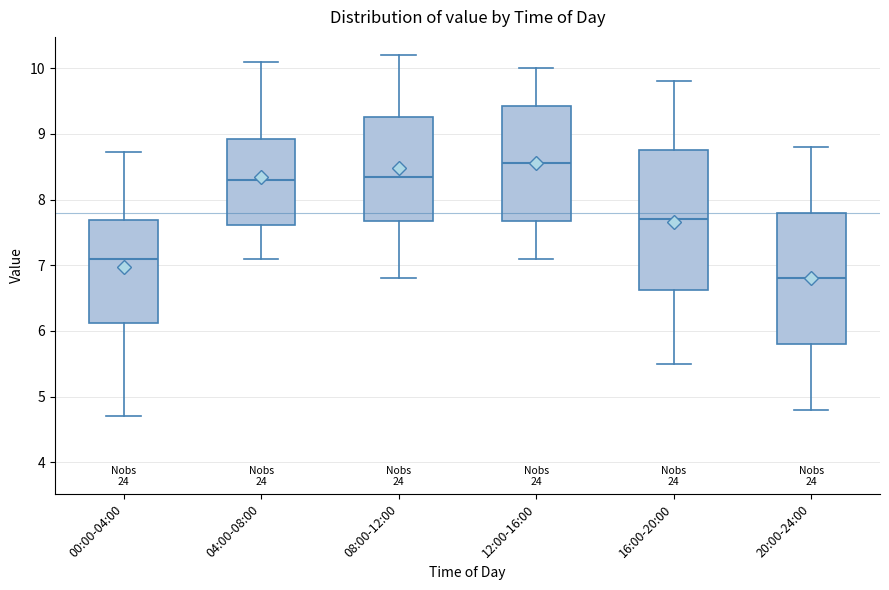

Reading left to right, transcribe this box plot: for each box, give where its median line is, the range the box spans, and where its two whiskers end, as read against the y-axis. The values are not printed on the chart, so give them approximately, as read against the axis.

00:00-04:00: median 7.1, box 6.1 to 7.7, whiskers 4.7 to 8.7
04:00-08:00: median 8.3, box 7.6 to 8.9, whiskers 7.1 to 10.1
08:00-12:00: median 8.4, box 7.7 to 9.3, whiskers 6.8 to 10.2
12:00-16:00: median 8.6, box 7.7 to 9.4, whiskers 7.1 to 10.0
16:00-20:00: median 7.7, box 6.6 to 8.8, whiskers 5.5 to 9.8
20:00-24:00: median 6.8, box 5.8 to 7.8, whiskers 4.8 to 8.8